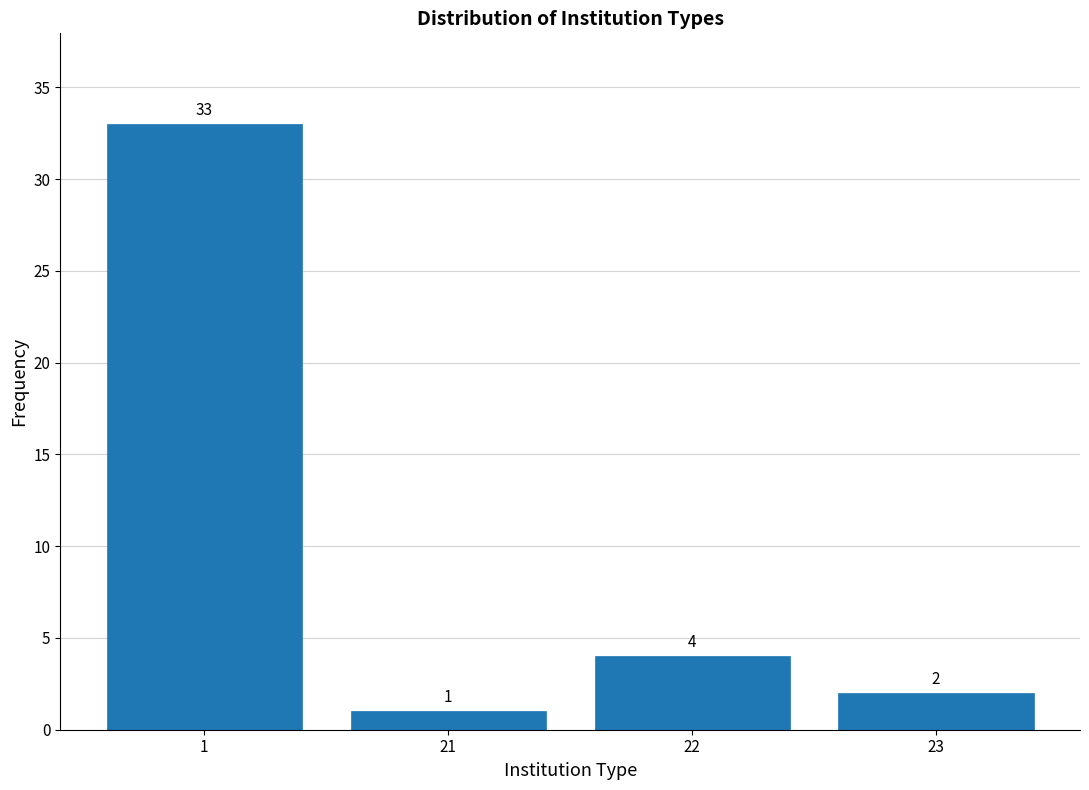

Reading left to right, extract all data points from this chart.

33	1	4	2